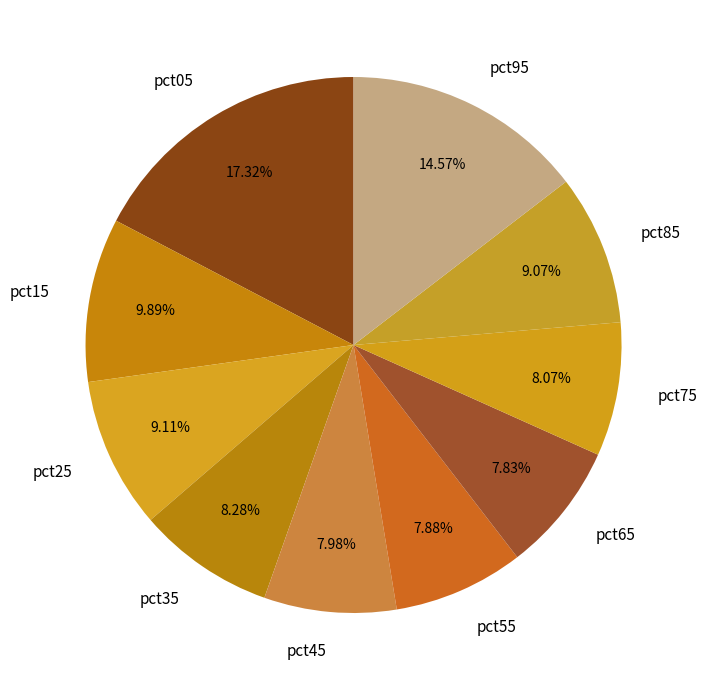

True or false: pct95 accounts for 5% of the total.

False